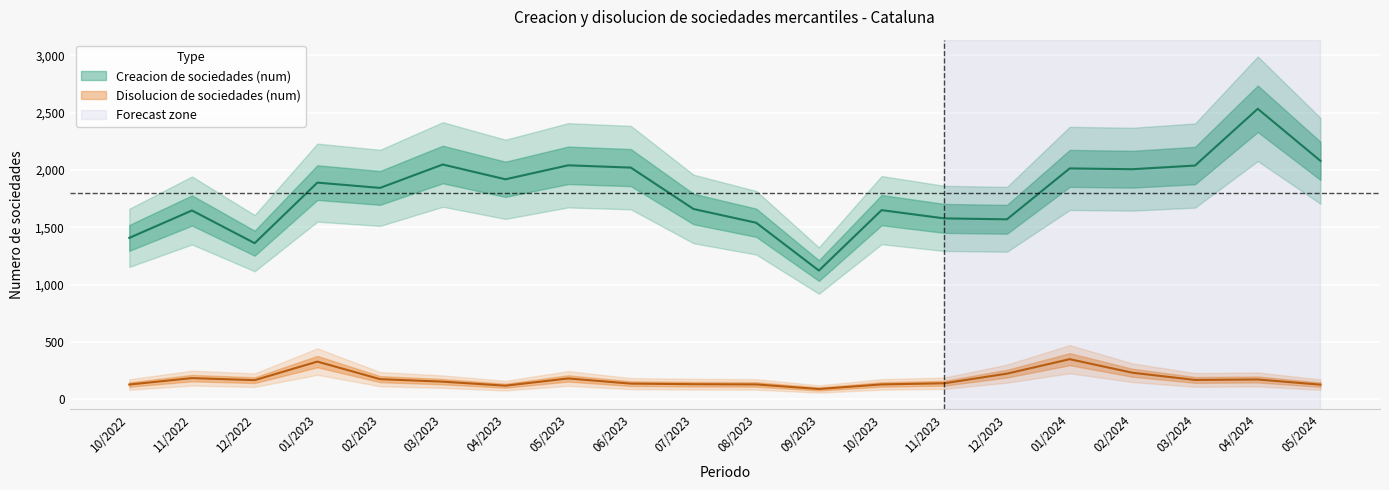

What is the spread (max minus min) of values at 12/2023?

1346